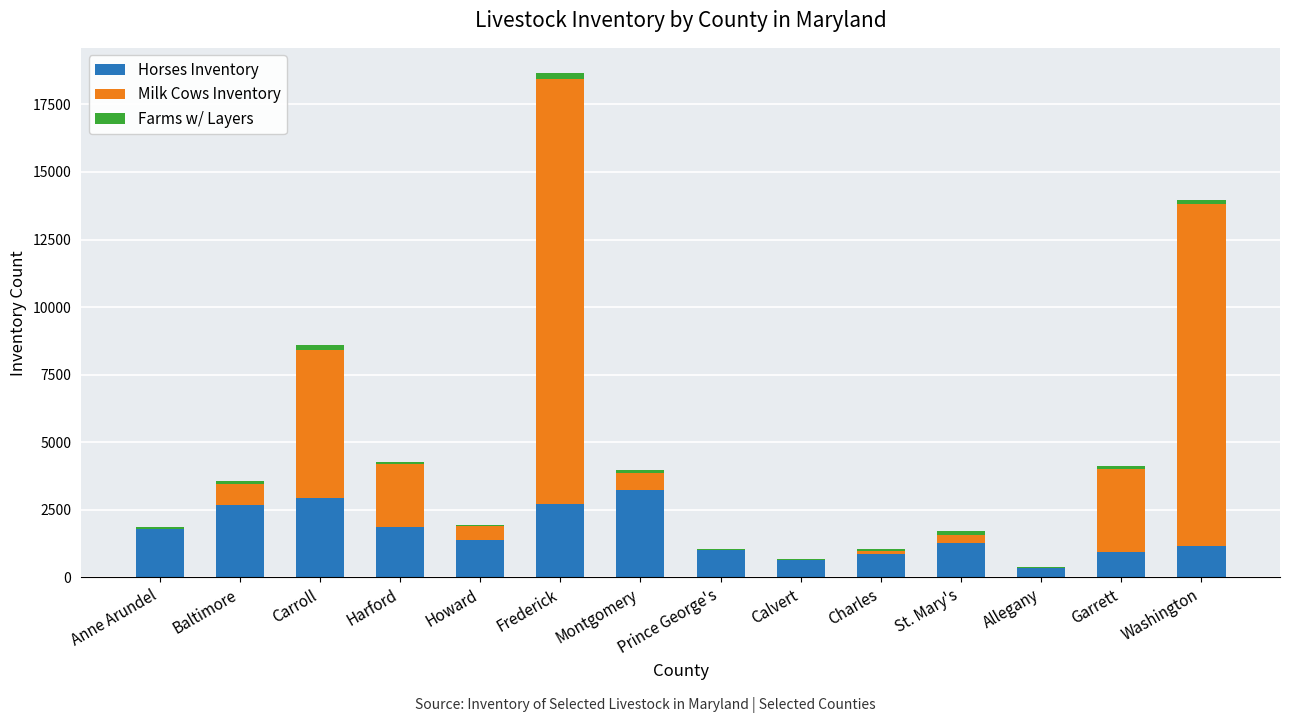

Are the bars horizontal?

No